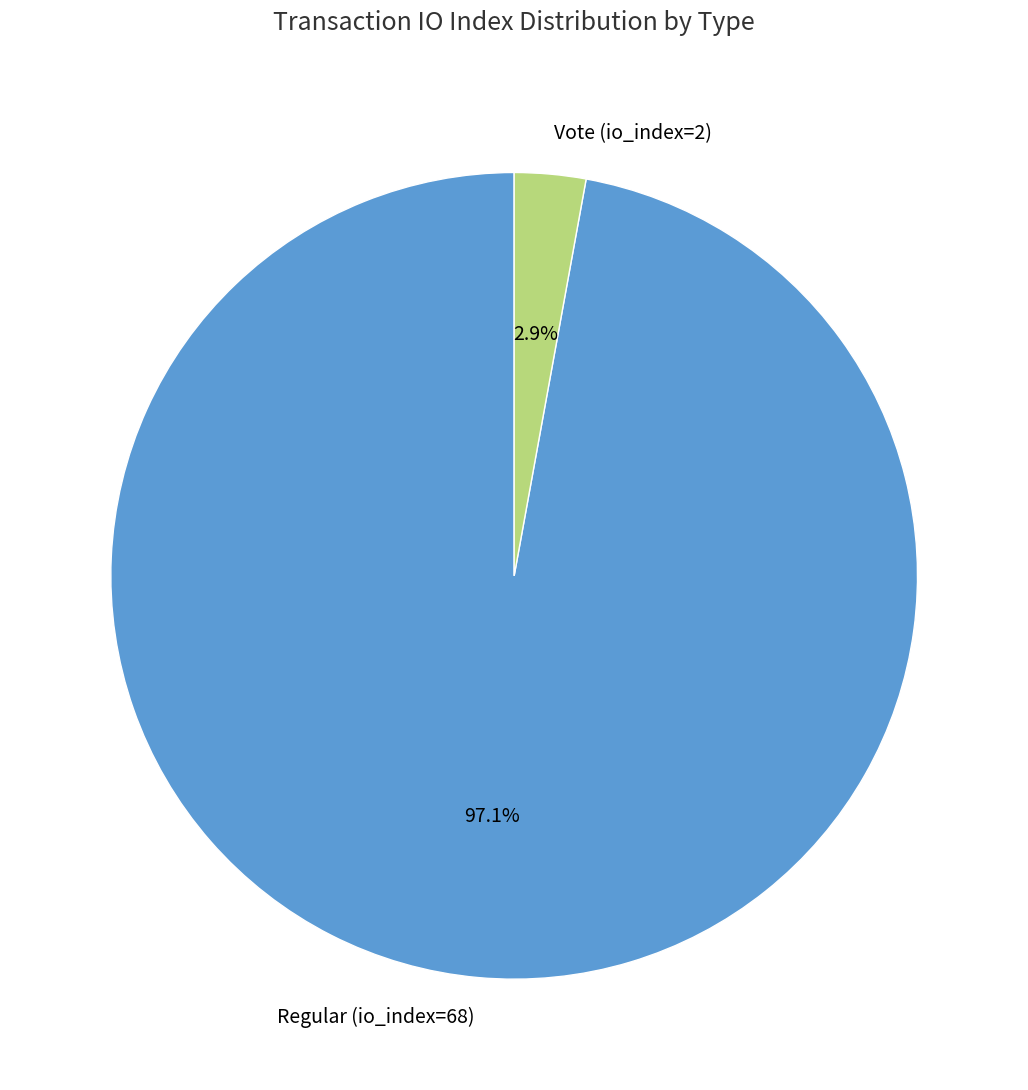

To the nearest percent, what is the average slice percentage?

50%